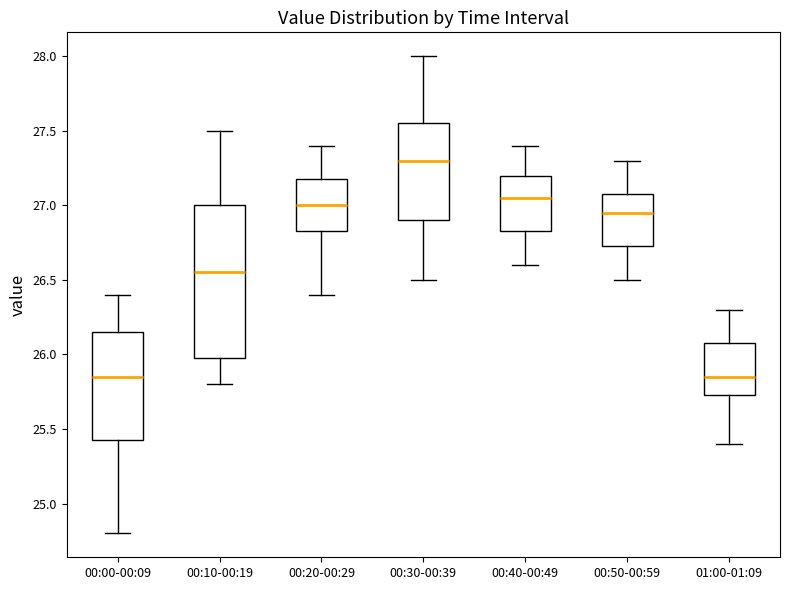

Reading left to right, read every box against the y-axis: the position of its median line, the range the box covers, and the ends of its whiskers. The values are not printed on the chart, so give them approximately, as read against the axis.

00:00-00:09: median 25.85, box 25.45 to 26.15, whiskers 24.80 to 26.40
00:10-00:19: median 26.55, box 26.00 to 27.00, whiskers 25.80 to 27.50
00:20-00:29: median 27.00, box 26.85 to 27.20, whiskers 26.40 to 27.40
00:30-00:39: median 27.30, box 26.90 to 27.55, whiskers 26.50 to 28.00
00:40-00:49: median 27.05, box 26.85 to 27.20, whiskers 26.60 to 27.40
00:50-00:59: median 26.95, box 26.75 to 27.10, whiskers 26.50 to 27.30
01:00-01:09: median 25.85, box 25.75 to 26.10, whiskers 25.40 to 26.30